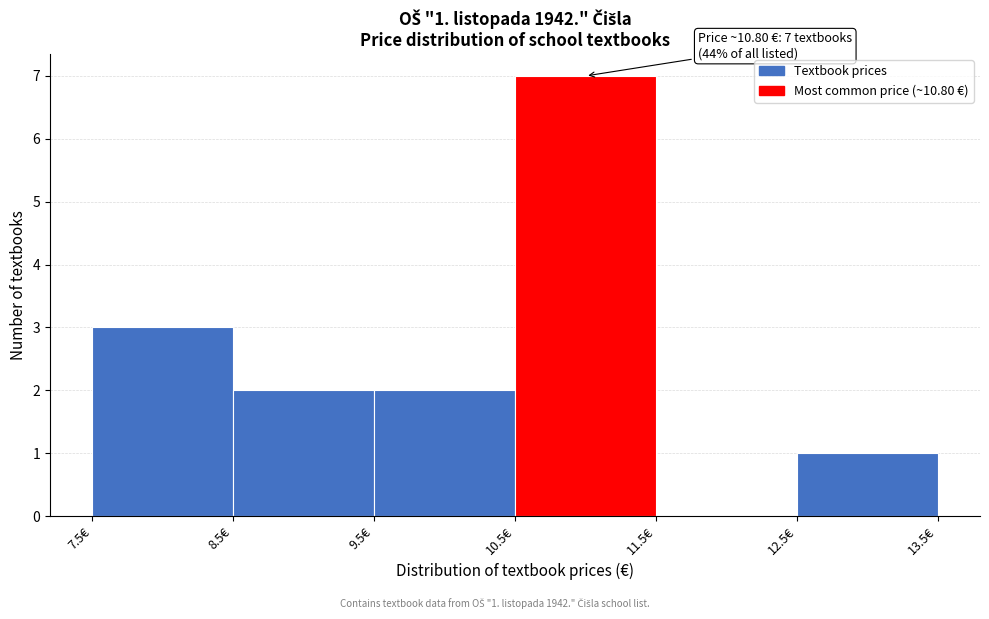

Which range on the x-axis has the tallest bar?

10.5 to 11.5